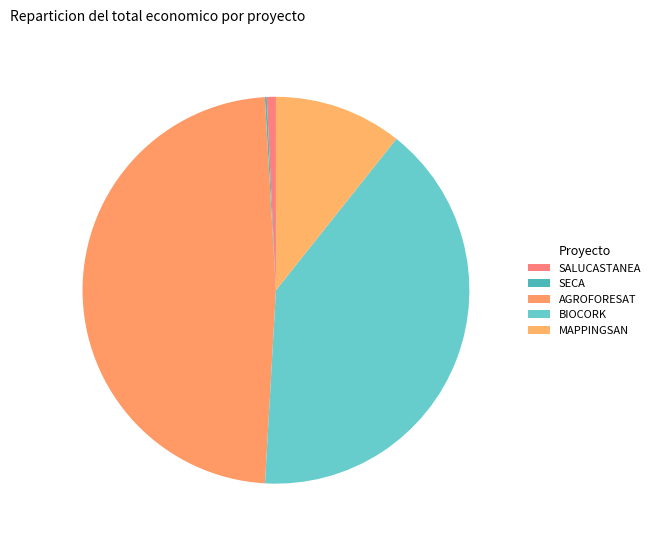

What percentage is NOT represented by MAPPINGSAN?

89.3%